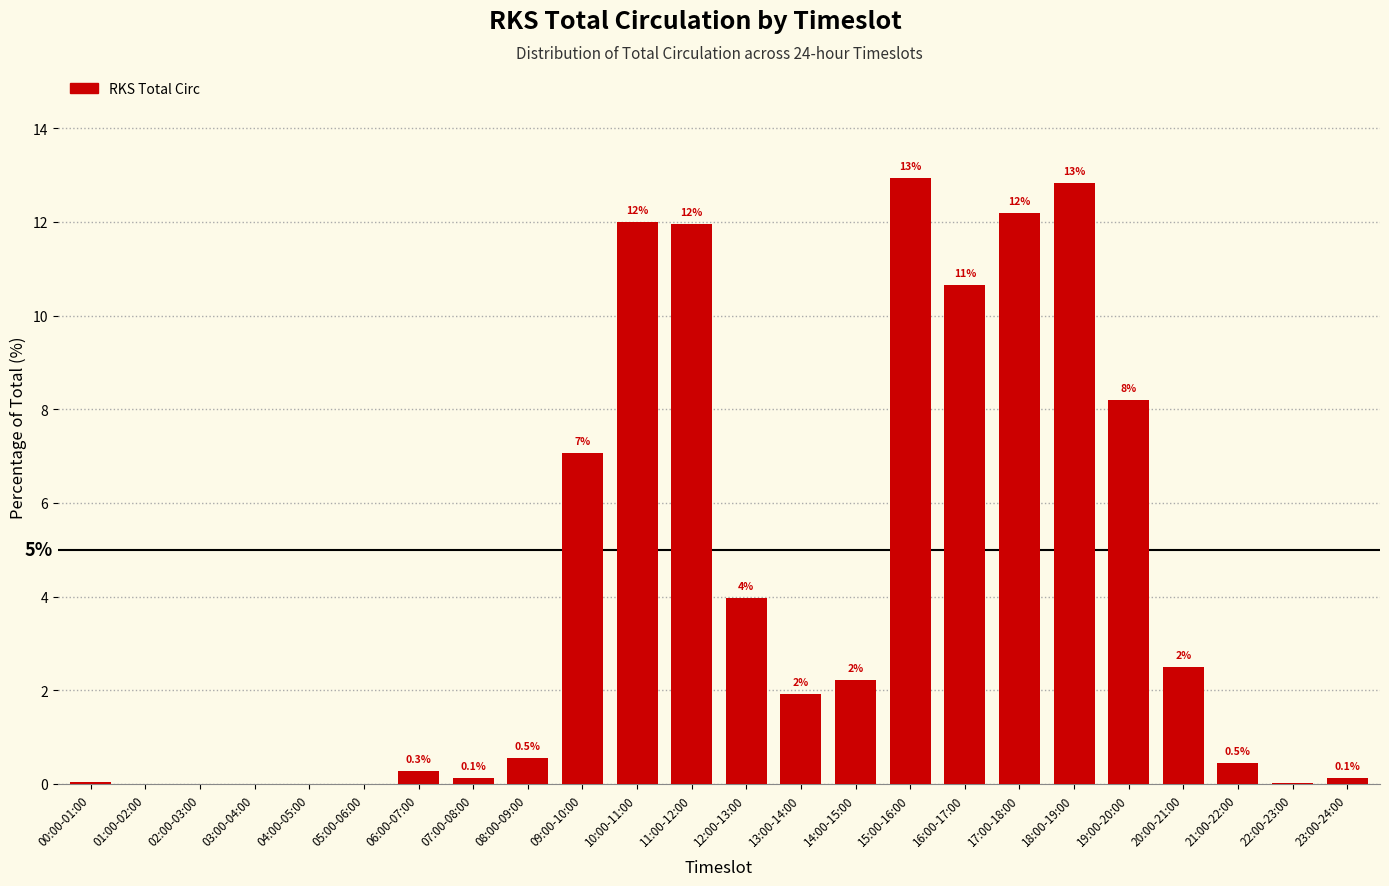

Where does the data first go above 1?

09:00-10:00